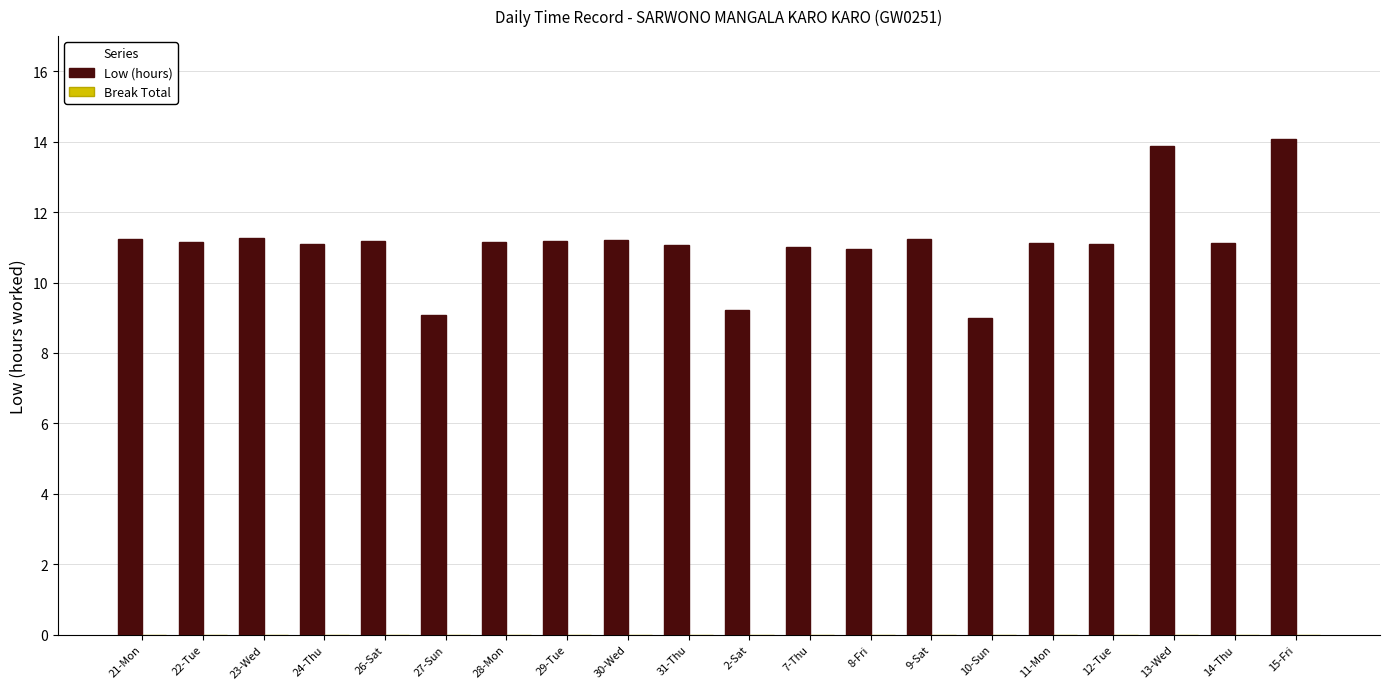

Read the value at 31-Thu.

11.1